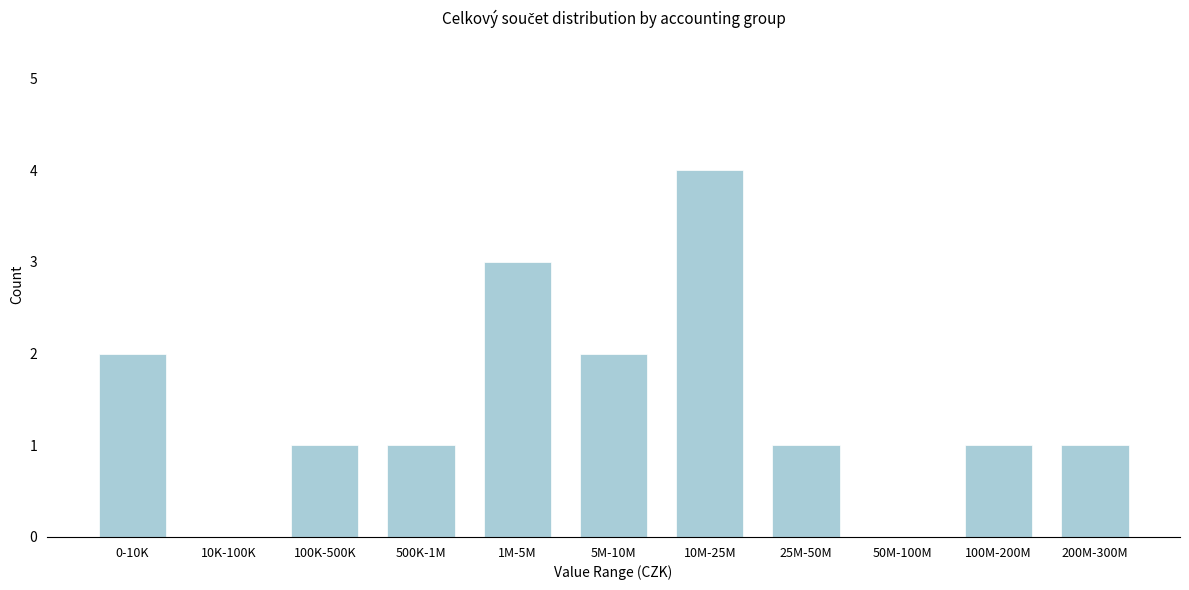

Reading right to left, list all the values displayed in this chart.

200M-300M=1	100M-200M=1	50M-100M=0	25M-50M=1	10M-25M=4	5M-10M=2	1M-5M=3	500K-1M=1	100K-500K=1	10K-100K=0	0-10K=2